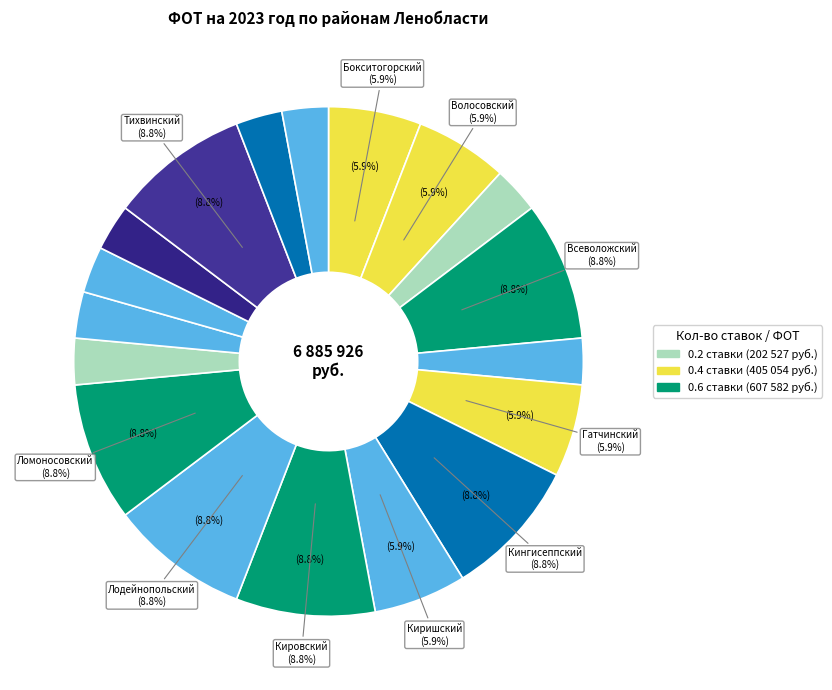

Count the number of slices in the pie.

18